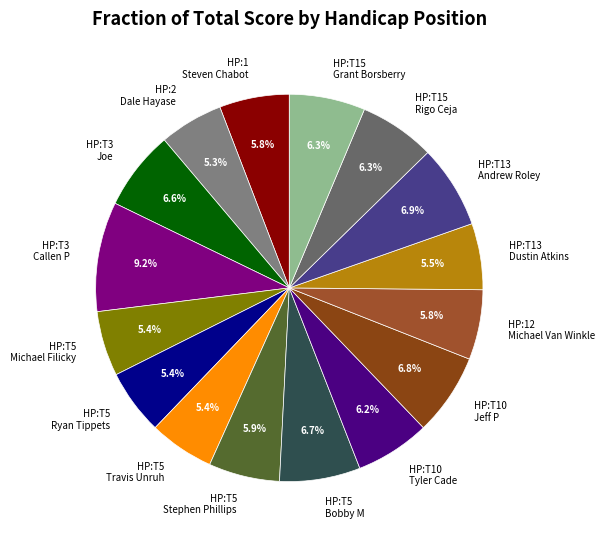

What is the ratio of the value at HP:T10 Tyler Cade to the value at HP:T13 Dustin Atkins?

1.1